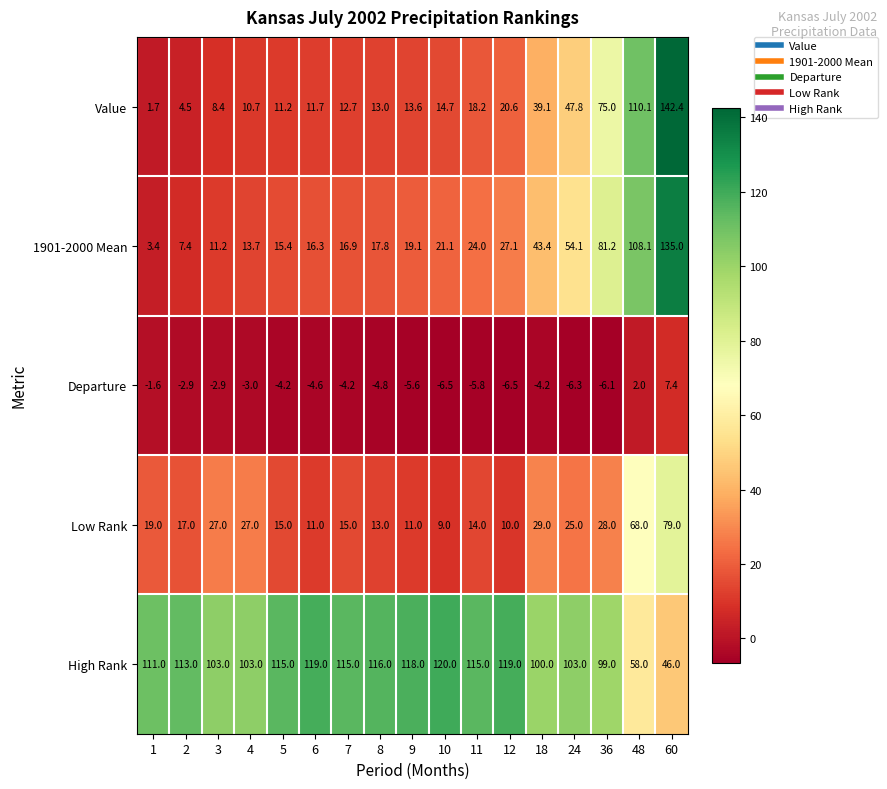

List the series in order of their peak value, lowest first.

Departure, Low Rank, High Rank, 1901-2000 Mean, Value